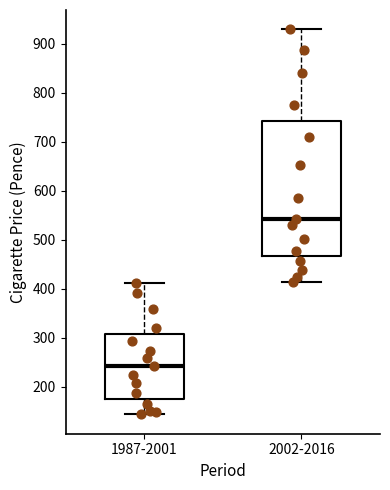

Which box has the lowest median line?

1987-2001